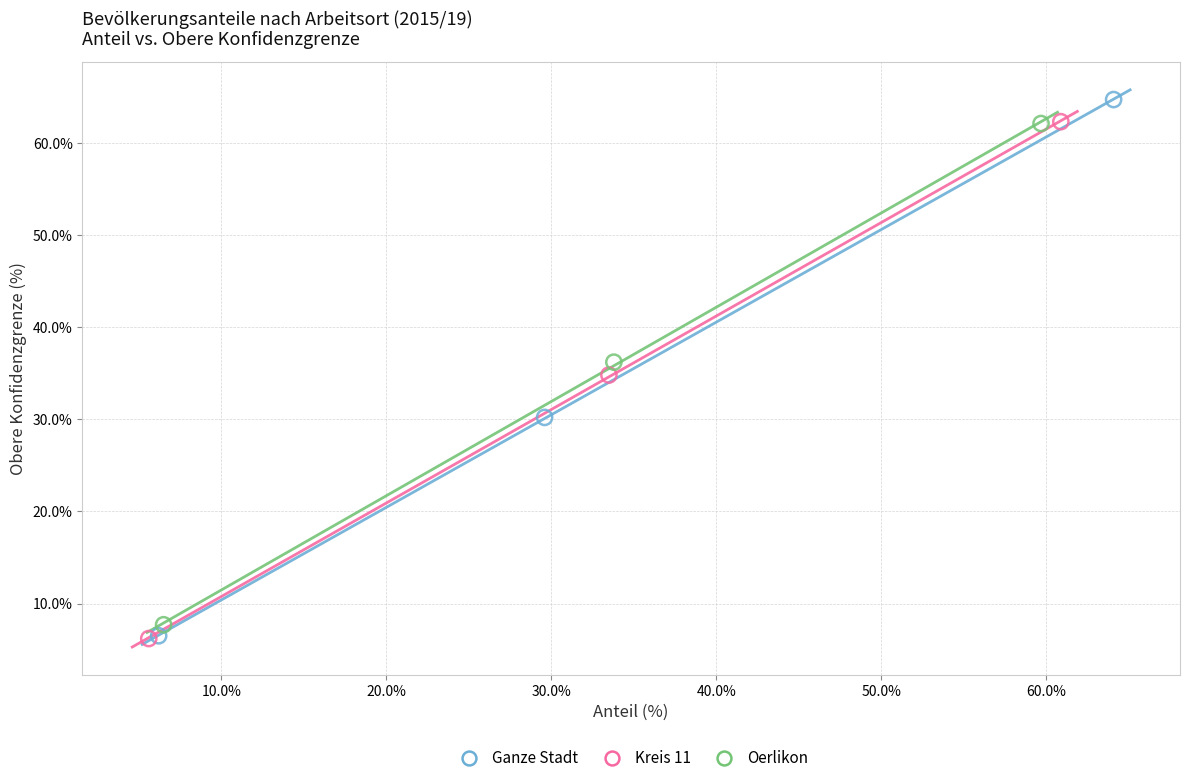

Which series has the widest spread of Y values?

Ganze Stadt